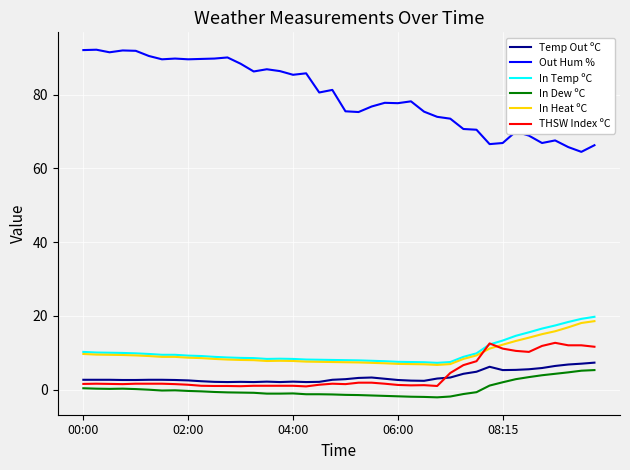

Which series has the largest range (max minus min)?

Out Hum %